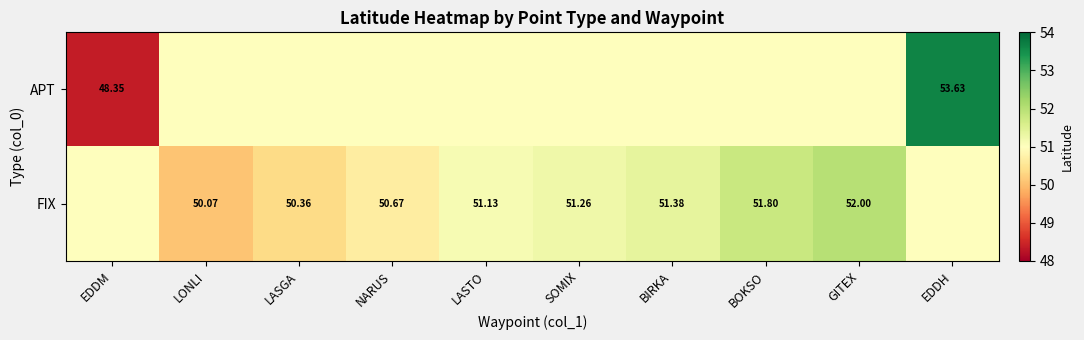

What is the spread (max minus min) of values at NARUS?

0.3